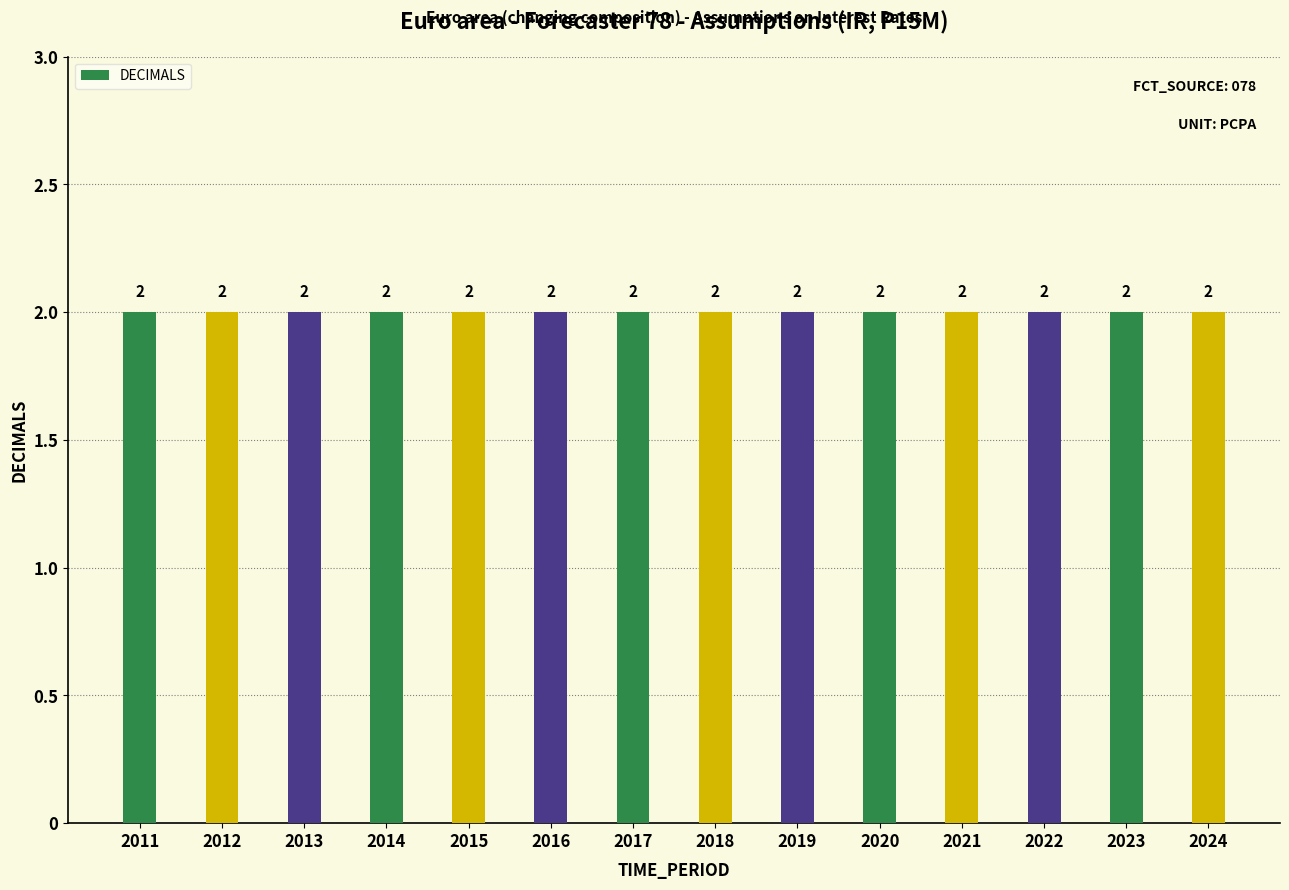

What is the total value across all series at 2015?

2